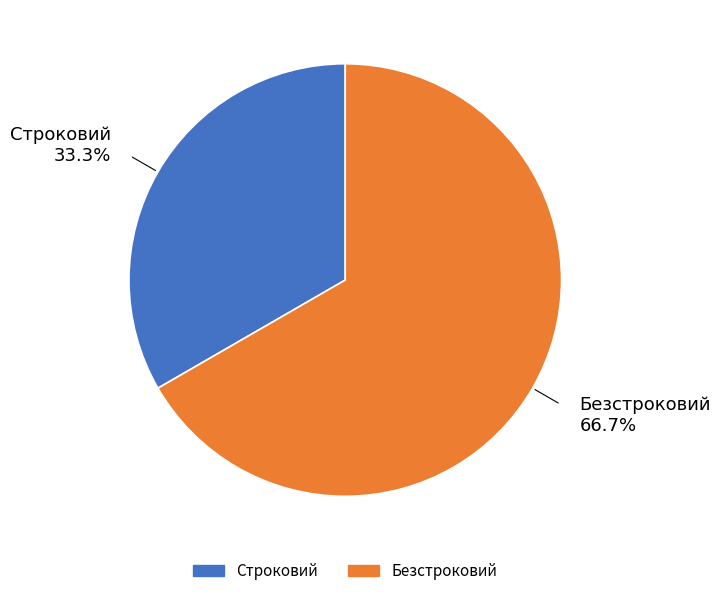

Which slice is the smallest?

Строковий